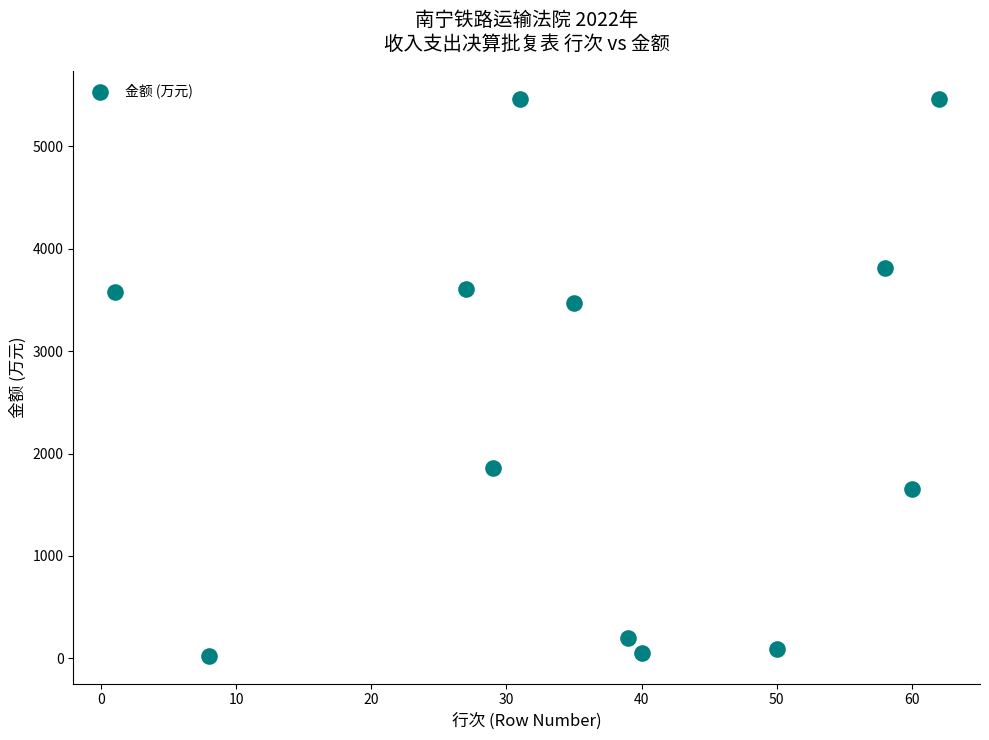

What is the range of X values (max minus min)?

61.0